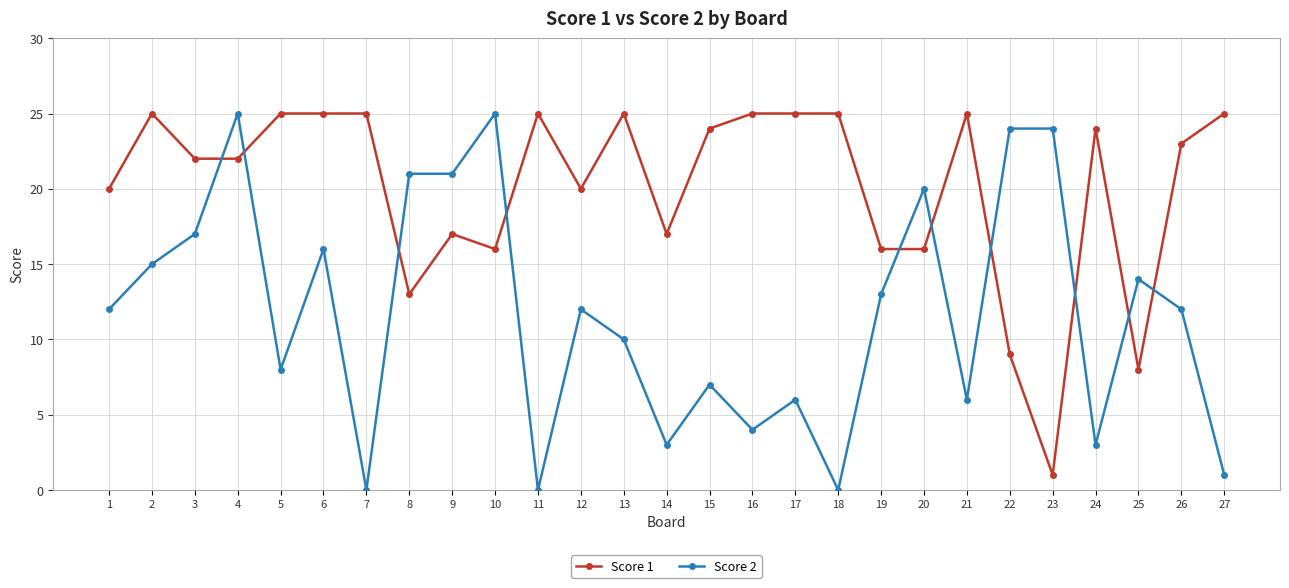

How many lines are shown in the chart?

2